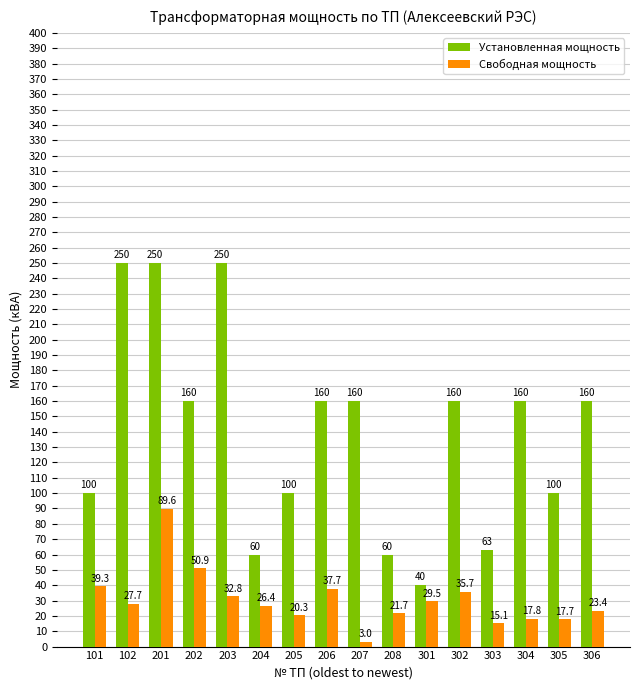

What is the spread (max minus min) of values at 204?

33.6